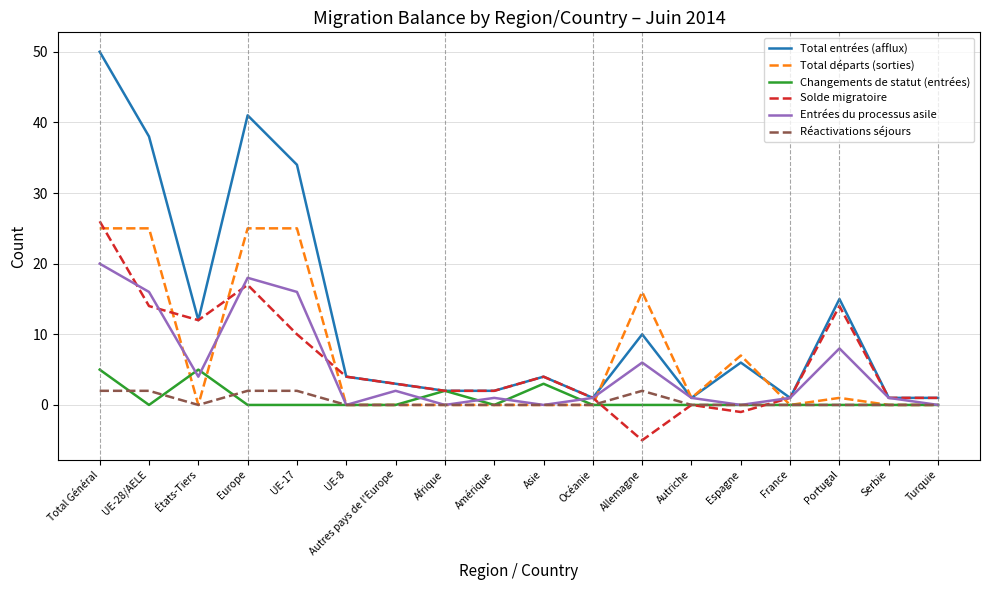

At which label does Solde migratoire reach its peak?

Total Général